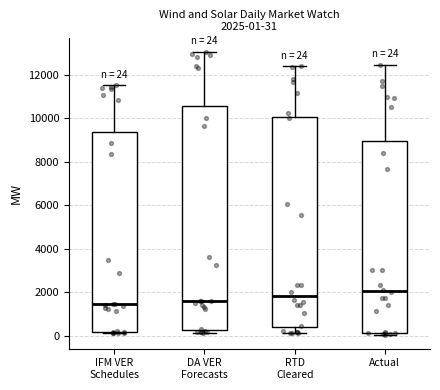

Which box is the tallest, from its lower edge to its upper edge?

DA VER Forecasts